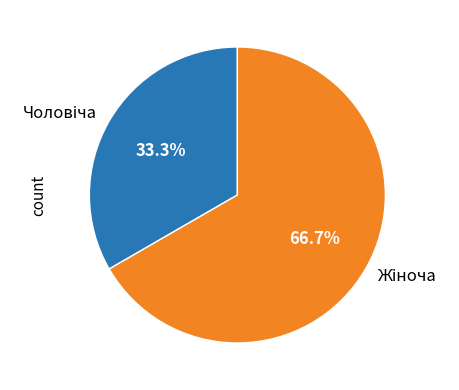

Is there any slice that represents more than half of the pie?

Yes